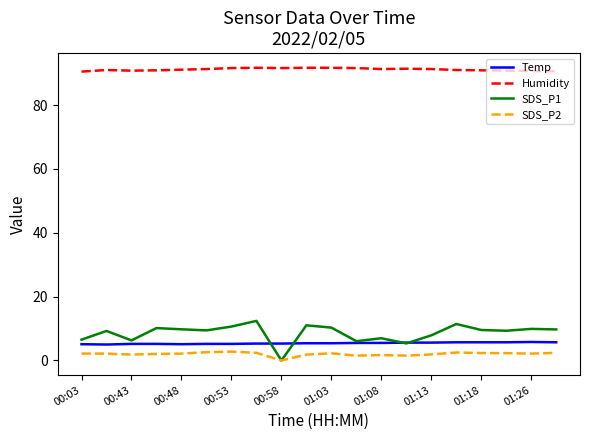

What is the maximum value for SDS_P2?

2.8